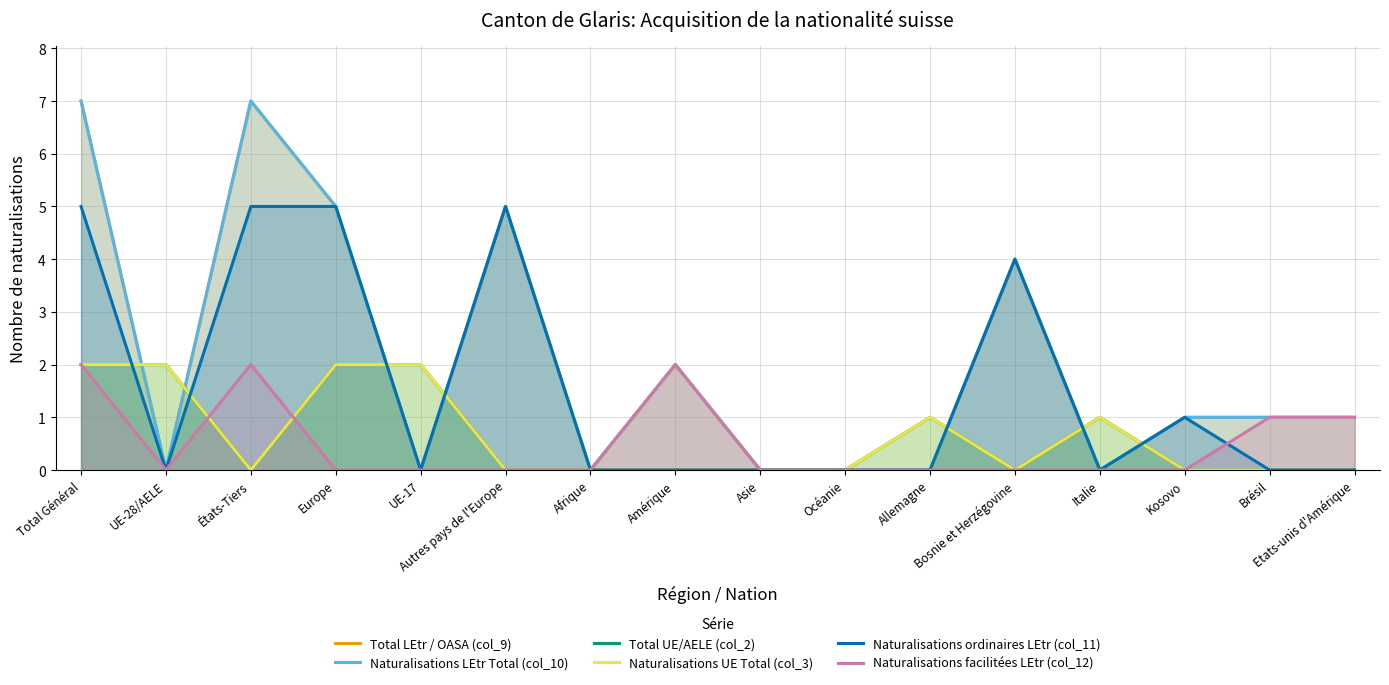

What is the value of the Naturalisations facilitées LEtr (col_12) point at the 1st from the left?

2